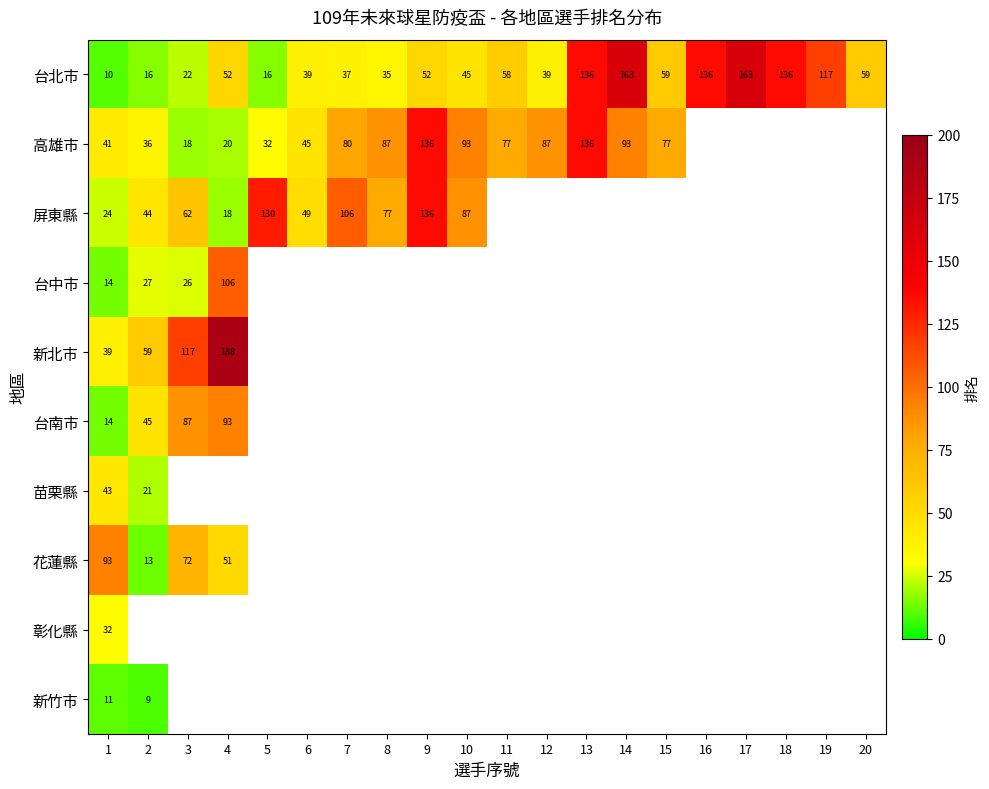

What is the sum of all 台北市 values?

1390